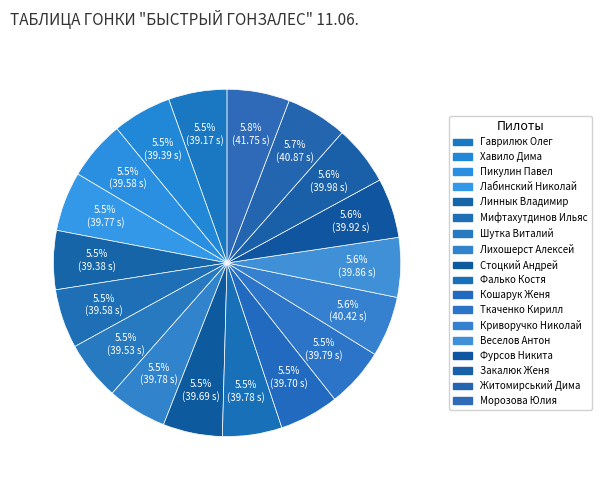

What is the smallest slice in the pie chart?

Гаврилюк Олег